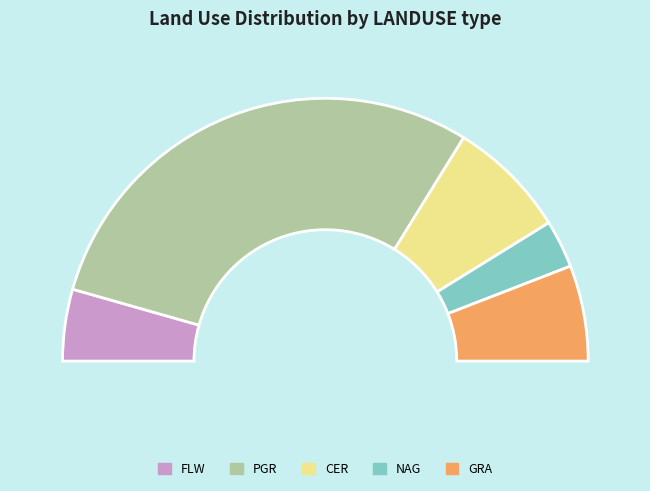

To the nearest percent, what is the difference between the NAG and GRA slice percentages?

6%